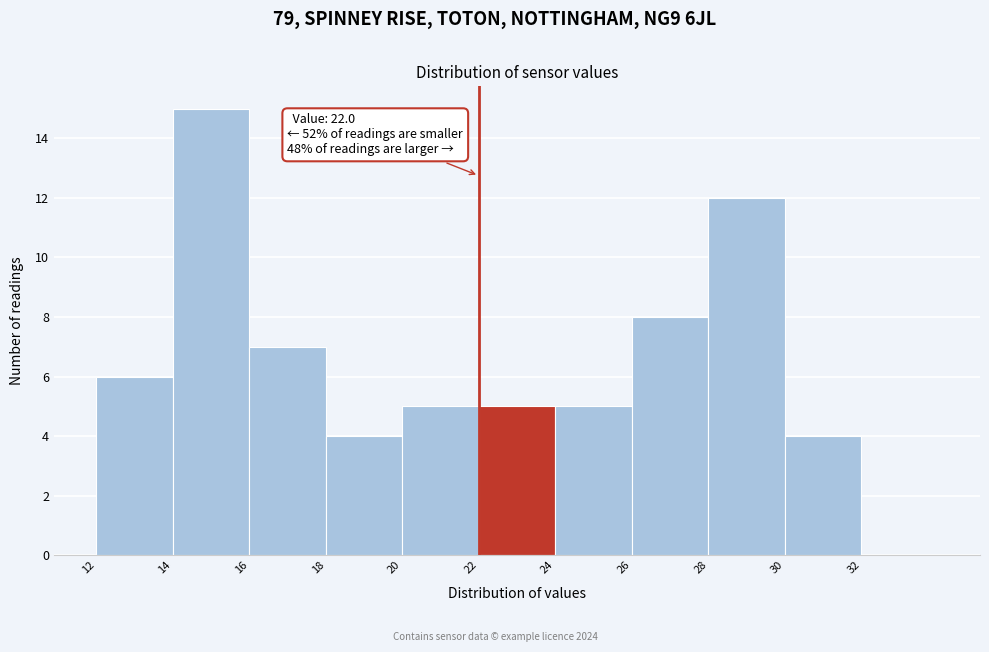

Over which range of the x-axis is the bar tallest?

14 to 16